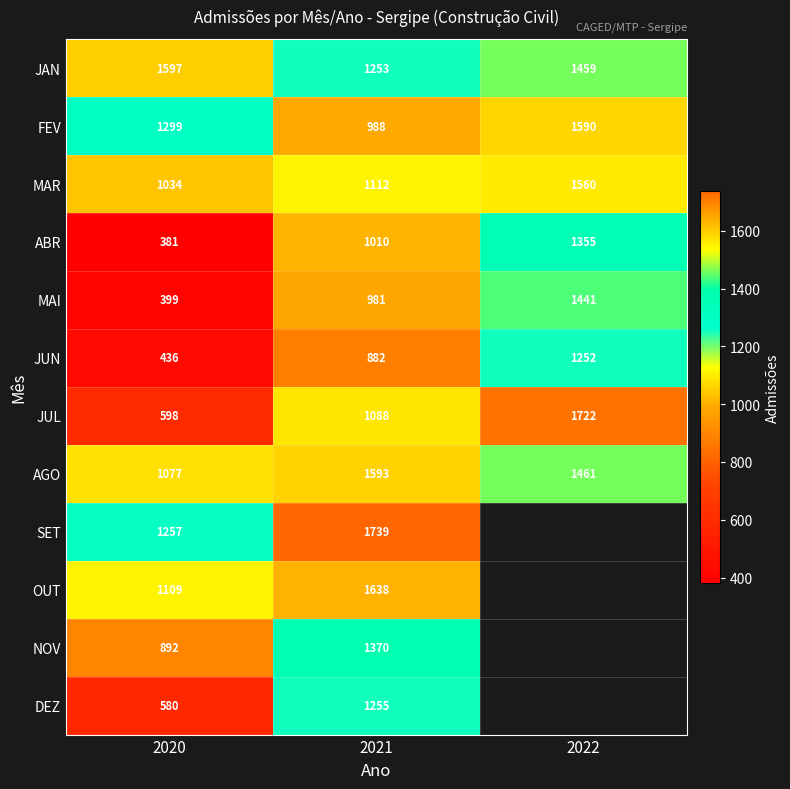

Rank the categories by JUL value from lowest to highest.

2020, 2021, 2022